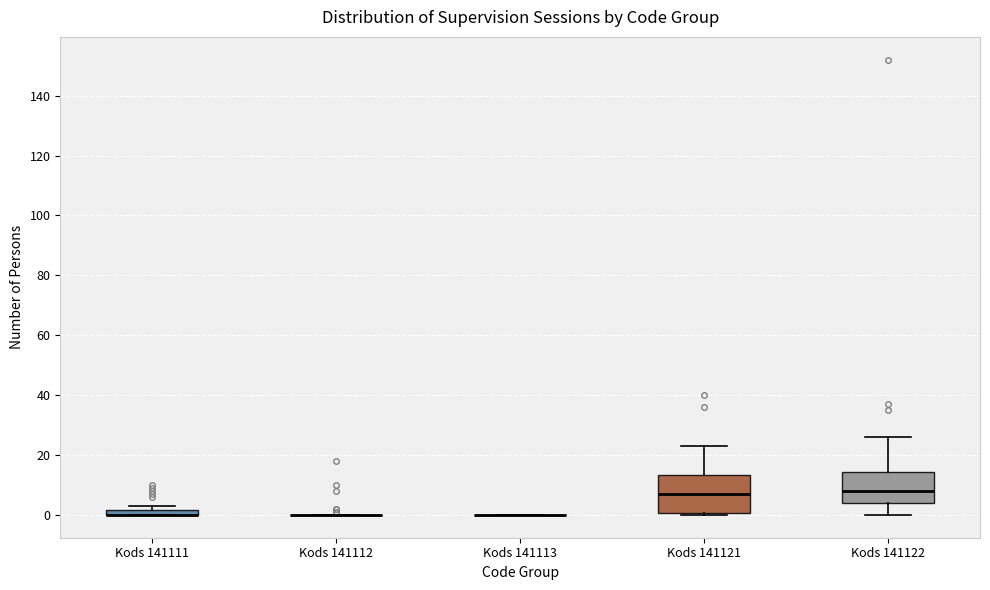

Where is the lower edge of the box for Kods 141111 on the y-axis? The values are not printed on the chart, so give them approximately, as read against the axis.

0